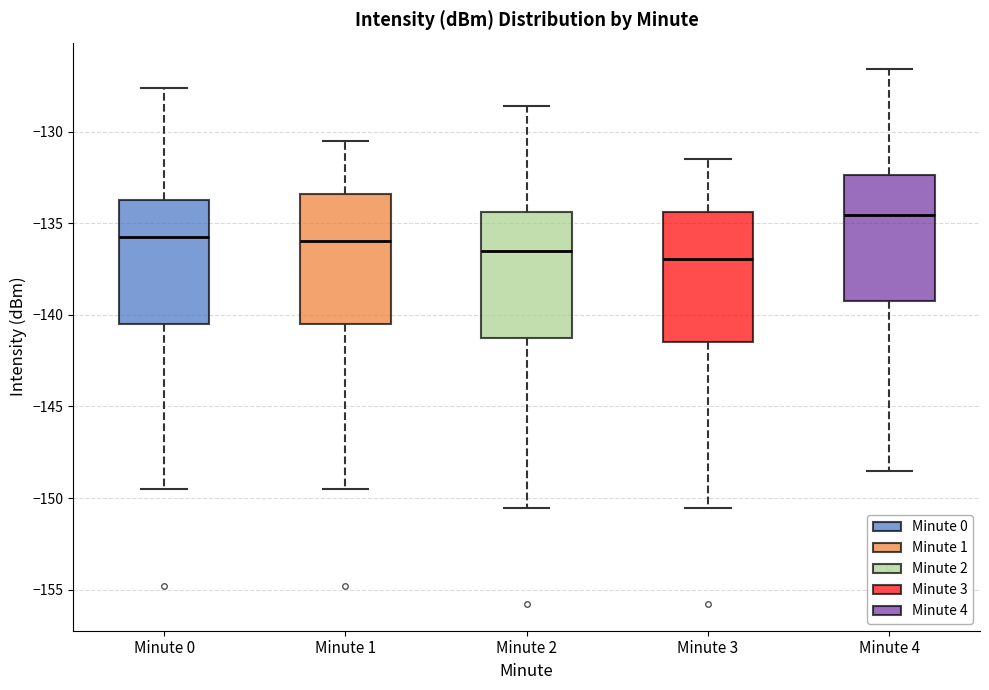

Reading left to right, read every box against the y-axis: the position of its median line, the range the box covers, and the ends of its whiskers. The values are not printed on the chart, so give them approximately, as read against the axis.

Minute 0: median -135.5, box -140.5 to -133.5, whiskers -149.5 to -127.5
Minute 1: median -136.0, box -140.5 to -133.5, whiskers -149.5 to -130.5
Minute 2: median -136.5, box -141.0 to -134.5, whiskers -150.5 to -128.5
Minute 3: median -137.0, box -141.5 to -134.5, whiskers -150.5 to -131.5
Minute 4: median -134.5, box -139.0 to -132.5, whiskers -148.5 to -126.5